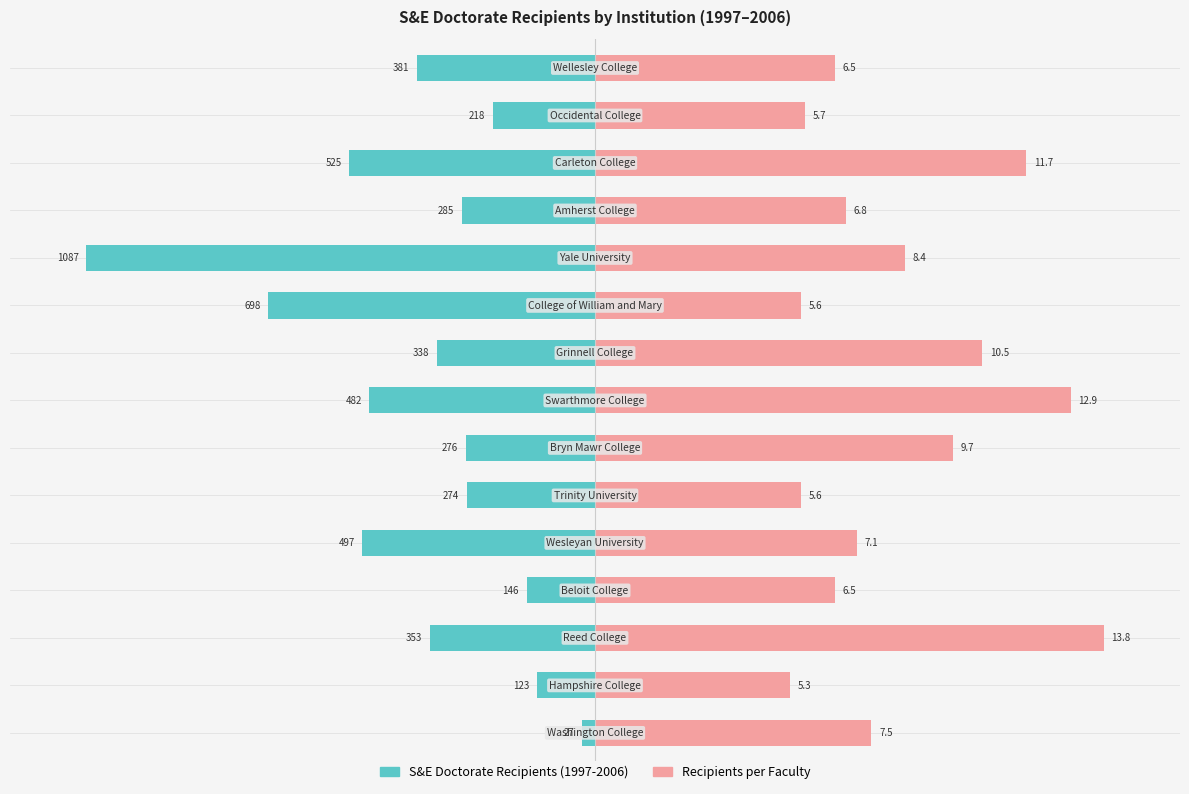

What are all the series names shown in the legend?

S&E Doctorate Recipients, Recipients per Faculty